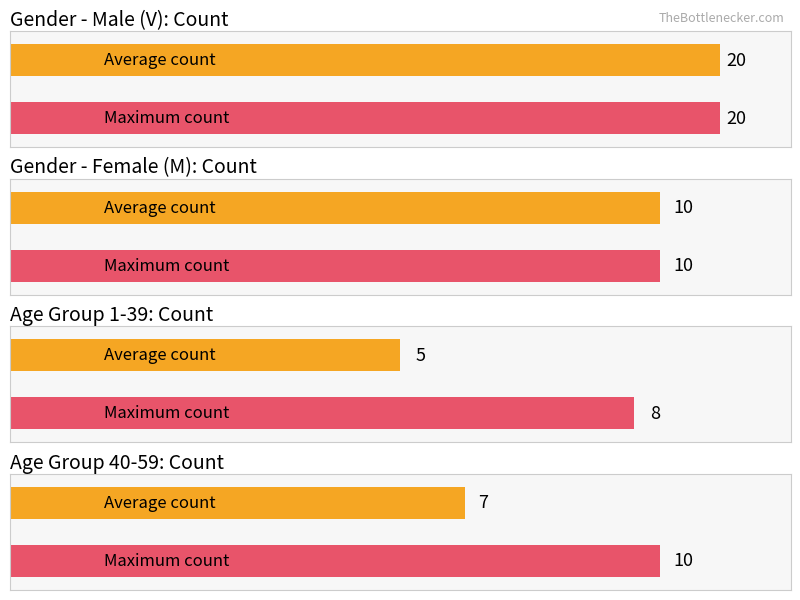

Which has a higher value, V or V?

V